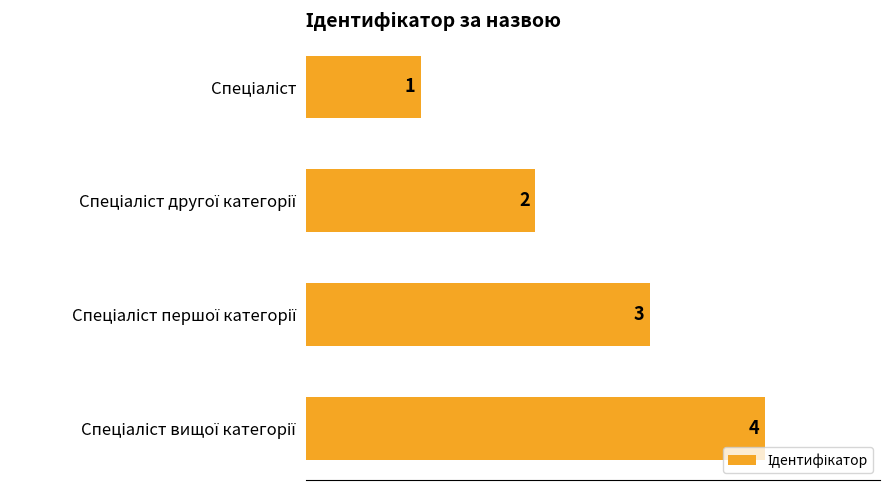

What is the difference between the maximum and minimum values?

3